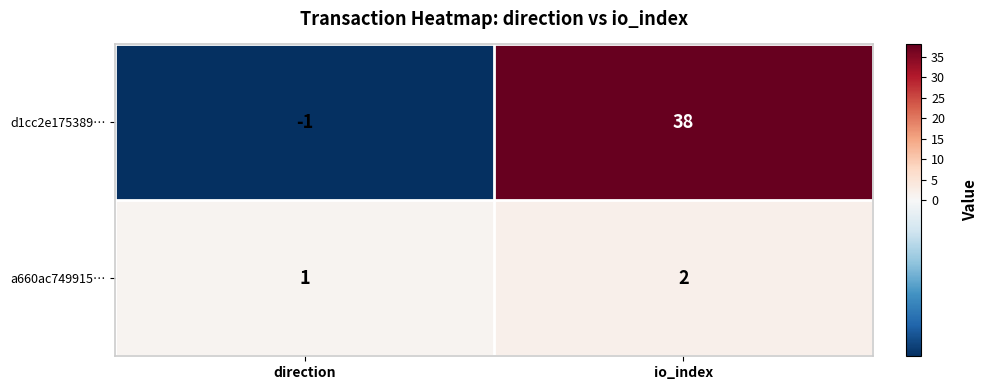

At how many categories does at least one series exceed 14?

1